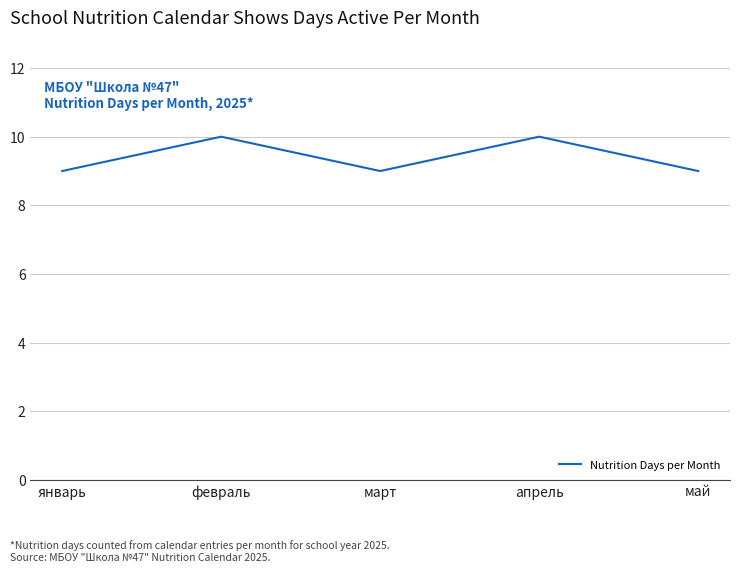

At which category does the data reach its first local valley?

март